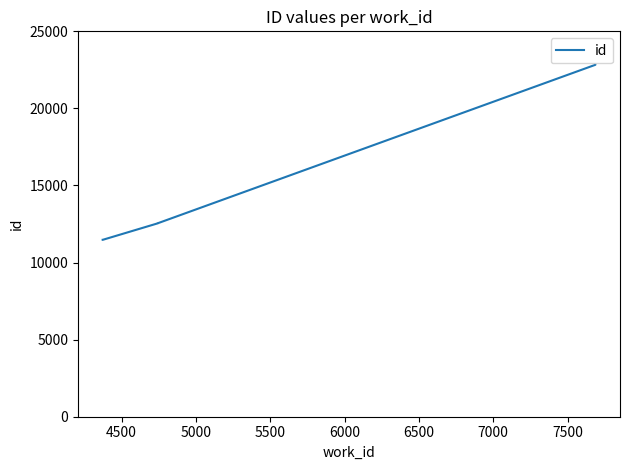

The value at 8000 is 5265. True or false?

False